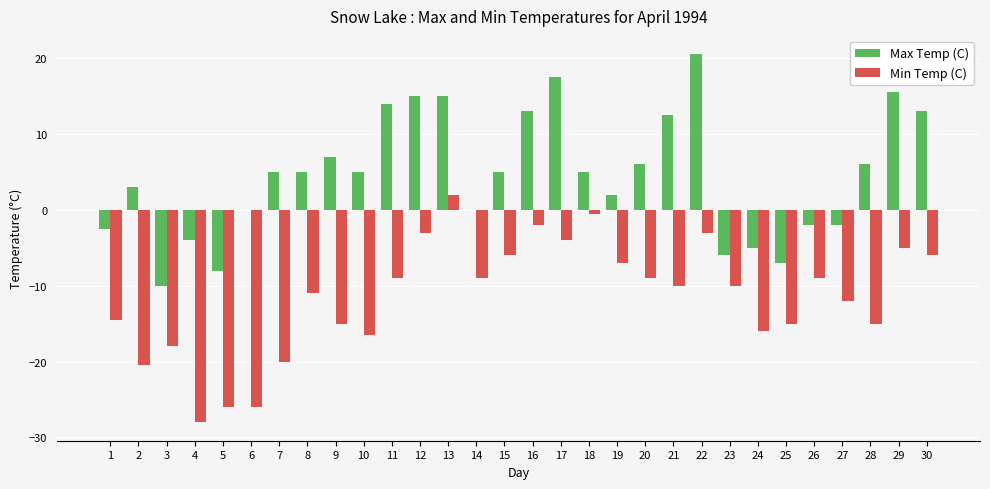

Reading left to right, what are all the values shown in this chart?

Max Temp (C): 1=-2.5	2=3.0	3=-10.0	4=-4.0	5=-8.0	6=0.0	7=5.0	8=5.0	9=7.0	10=5.0	11=14.0	12=15.0	13=15.0	14=0.0	15=5.0	16=13.0	17=17.5	18=5.0	19=2.0	20=6.0	21=12.5	22=20.5	23=-6.0	24=-5.0	25=-7.0	26=-2.0	27=-2.0	28=6.0	29=15.5	30=13.0
Min Temp (C): 1=-14.5	2=-20.5	3=-18.0	4=-28.0	5=-26.0	6=-26.0	7=-20.0	8=-11.0	9=-15.0	10=-16.5	11=-9.0	12=-3.0	13=2.0	14=-9.0	15=-6.0	16=-2.0	17=-4.0	18=-0.5	19=-7.0	20=-9.0	21=-10.0	22=-3.0	23=-10.0	24=-16.0	25=-15.0	26=-9.0	27=-12.0	28=-15.0	29=-5.0	30=-6.0